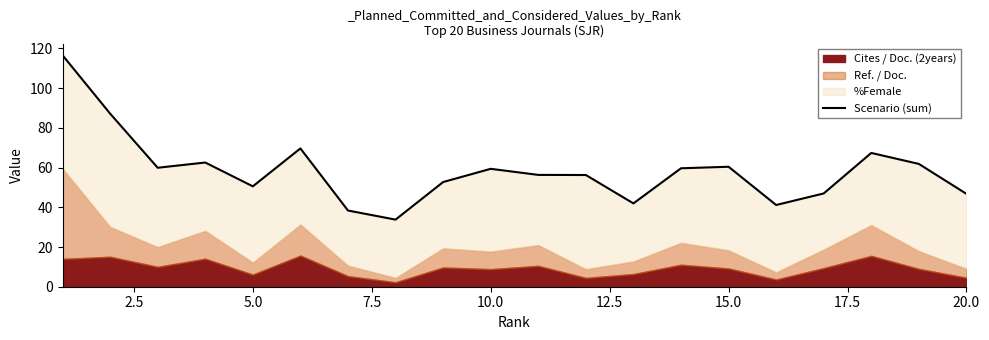

The chart shows a value of 61.1 at 15.0. True or false?

False